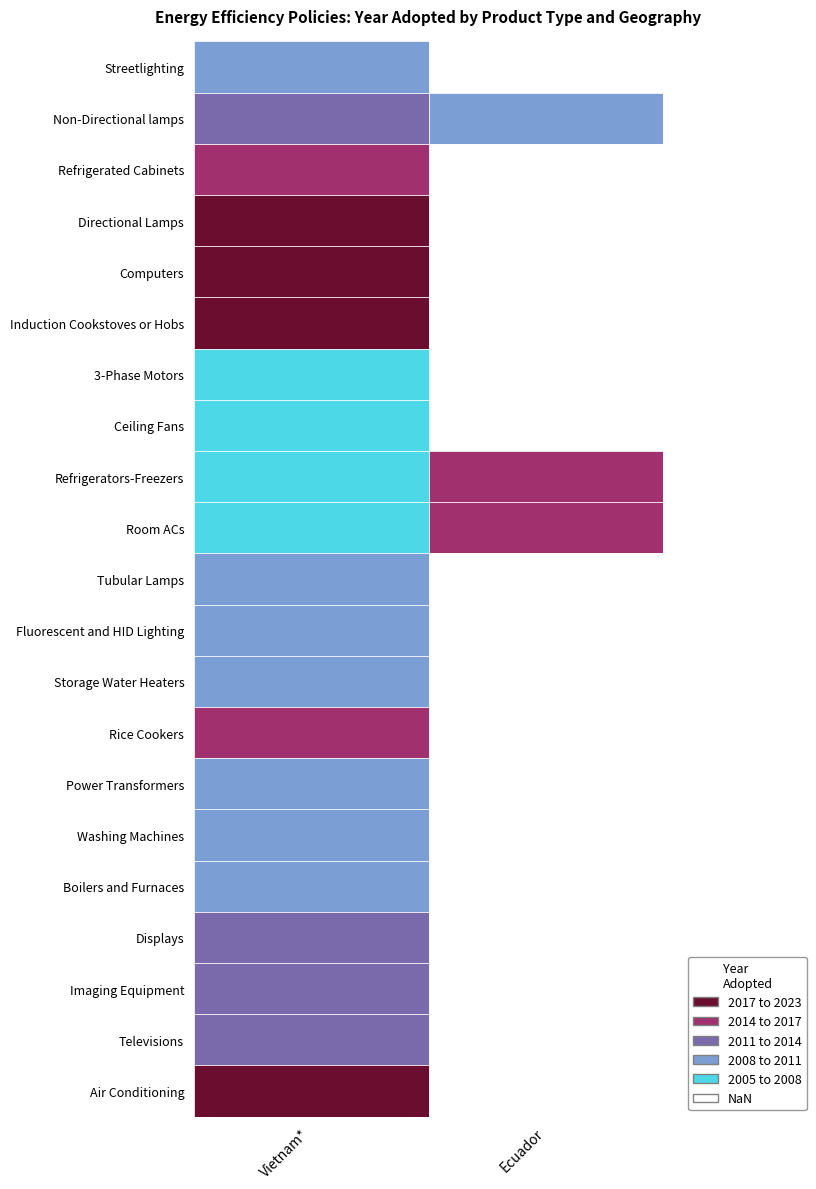

Which series changed the most between Room ACs and Storage Water Heaters?

Ecuador